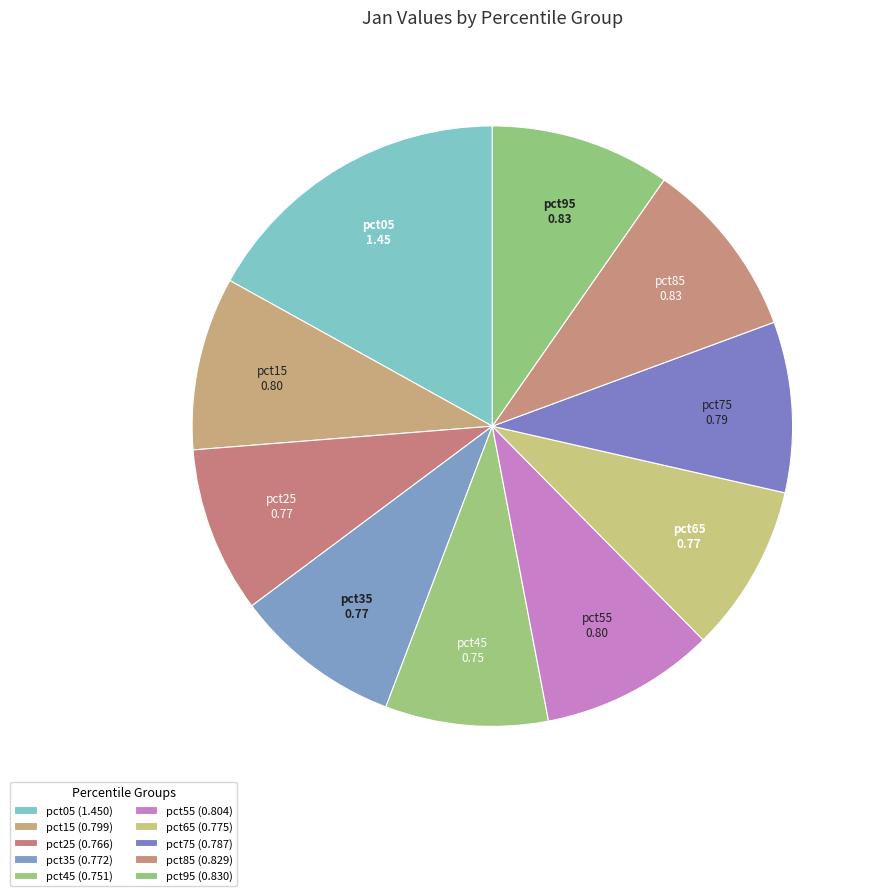

What percentage is the pct25 slice, to the nearest percent?

9%